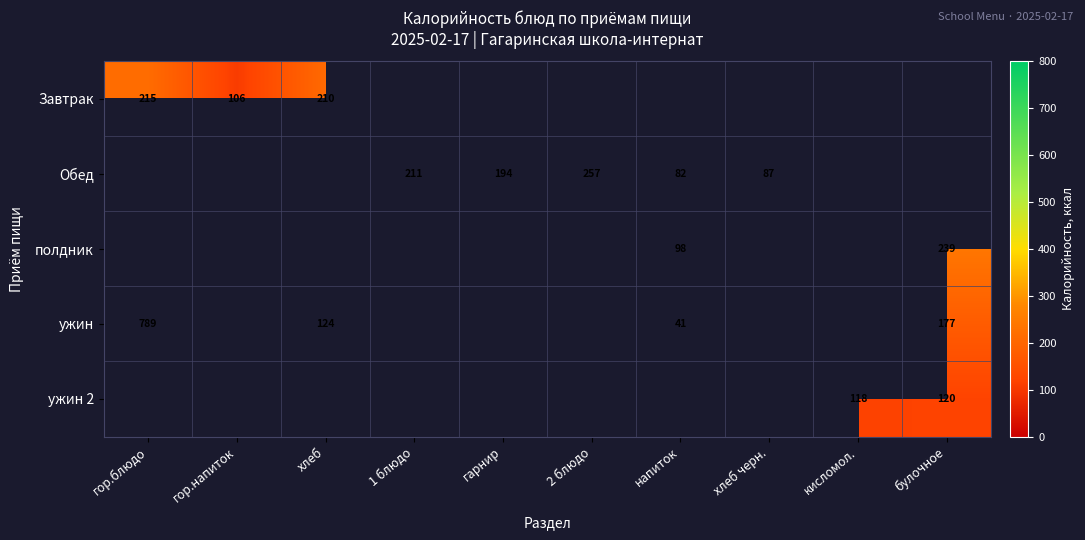

Which series has the largest range (max minus min)?

ужин